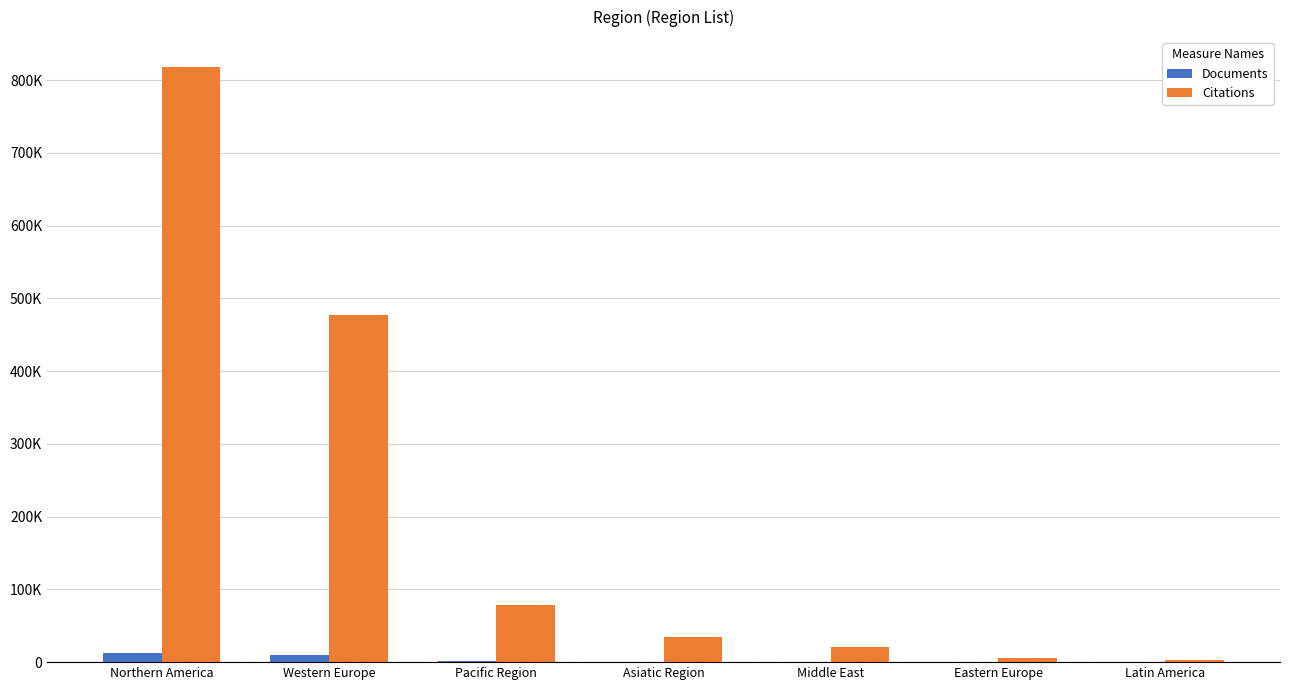

Which series has the widest spread of values?

Citations